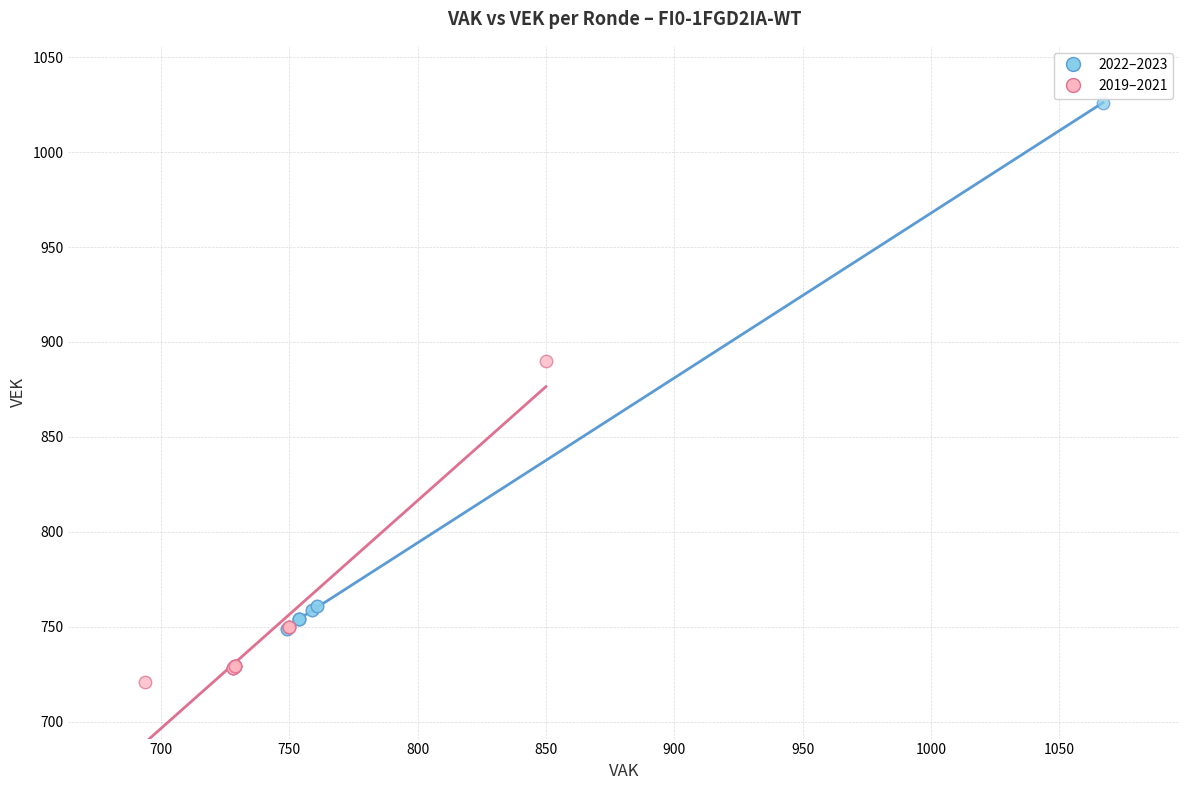

What are all the series names shown in the legend?

2022–2023, 2019–2021